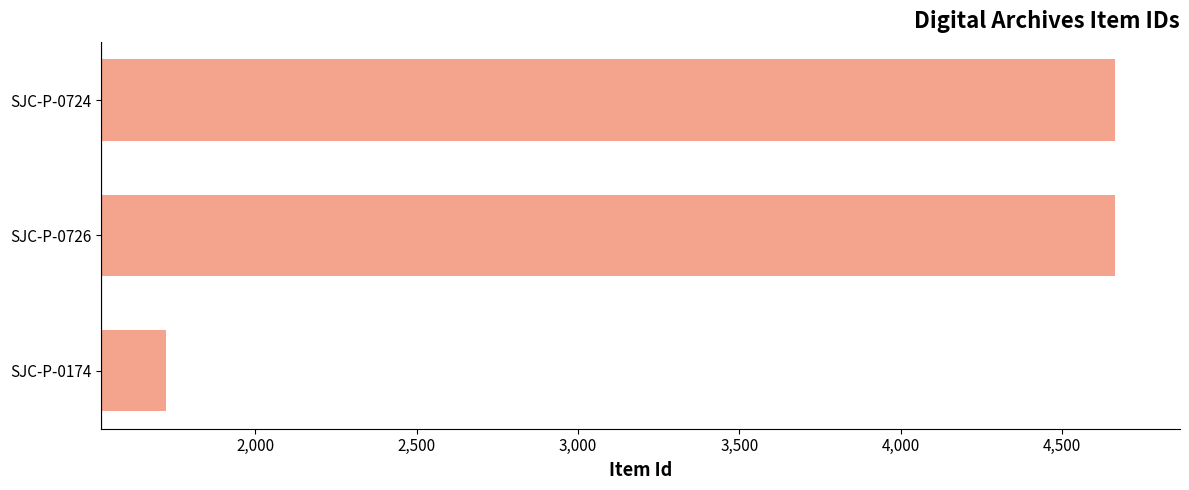

What is the maximum value shown in the chart?

4666